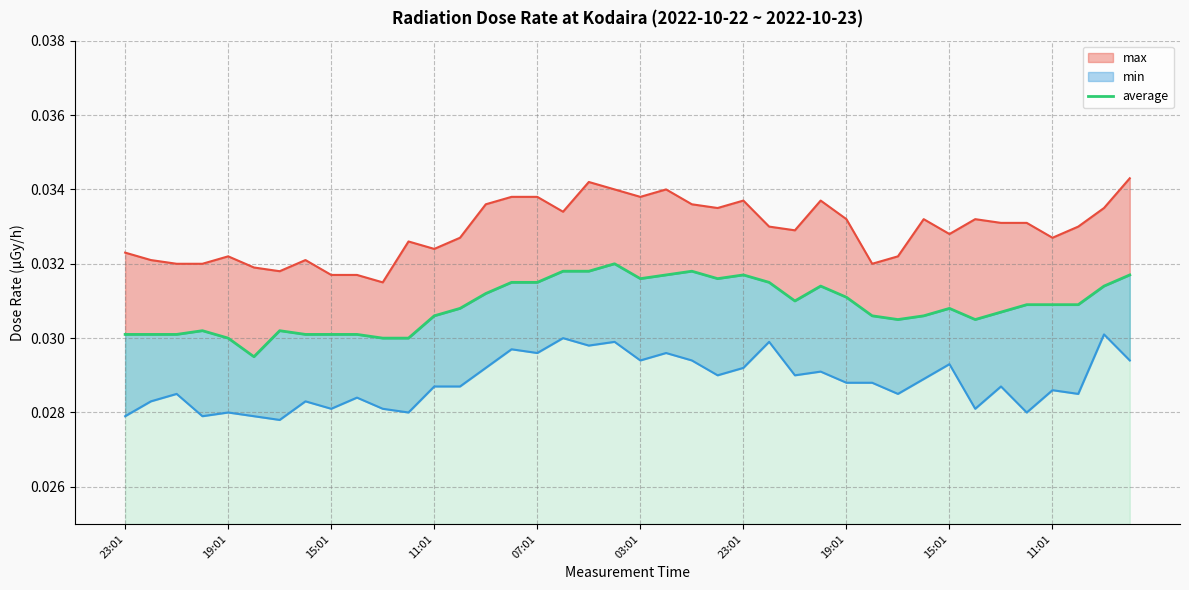

How many interior local valleys does the max line series have?

10